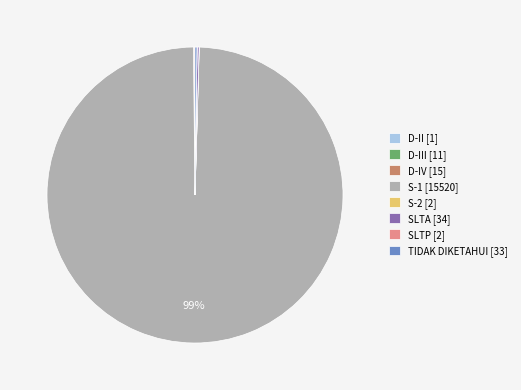

Which slice is the largest?

S-1 [15520]